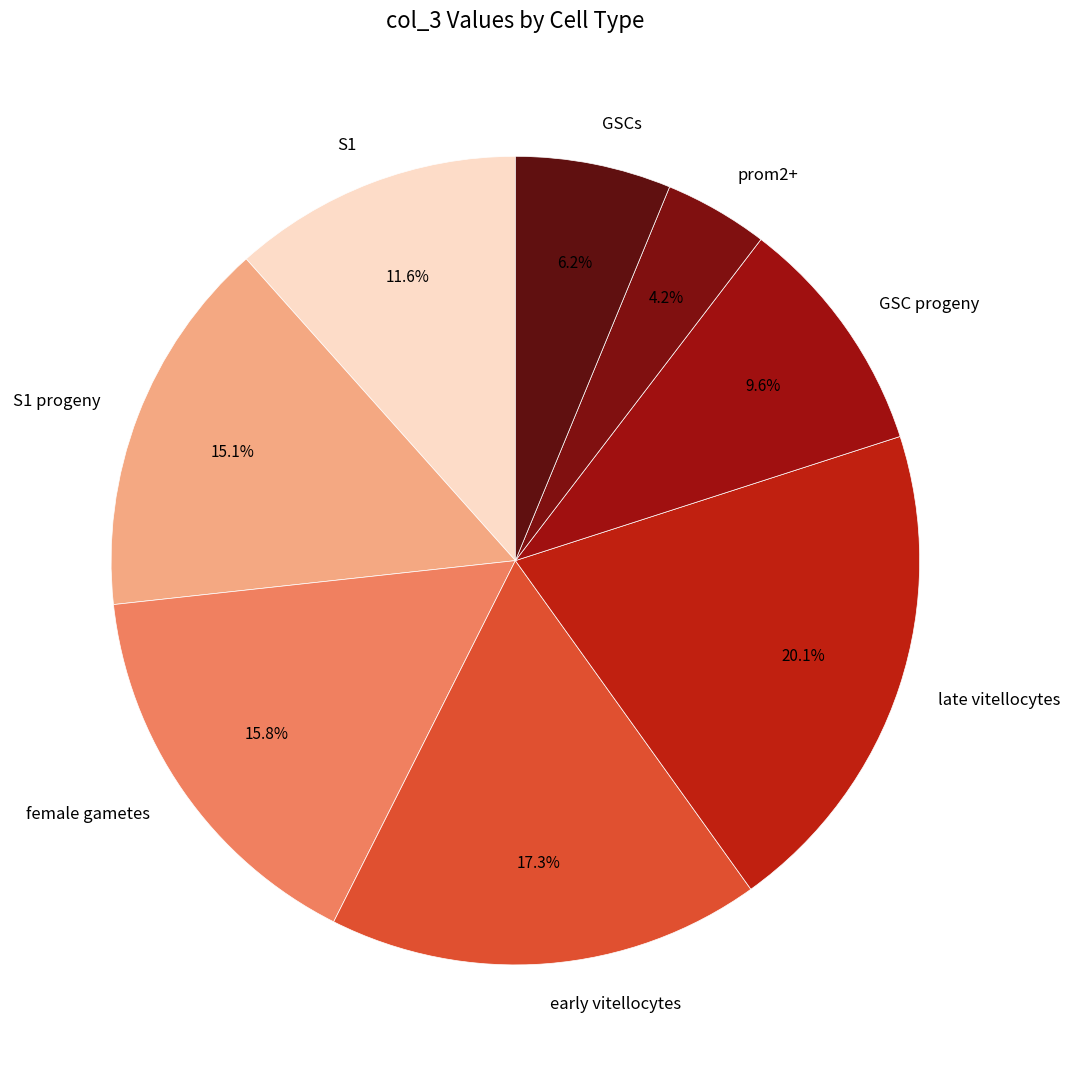

Is it true that prom2+ is 4% of the pie?

True